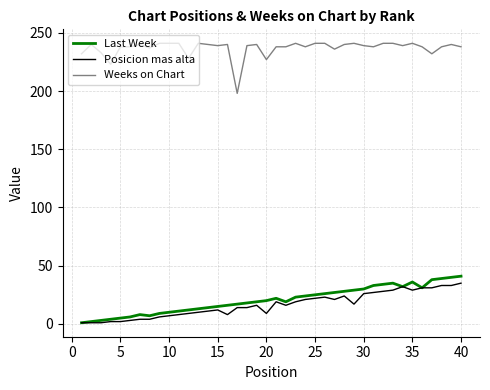

True or false: Weeks on Chart and Last Week cross at least once.

False